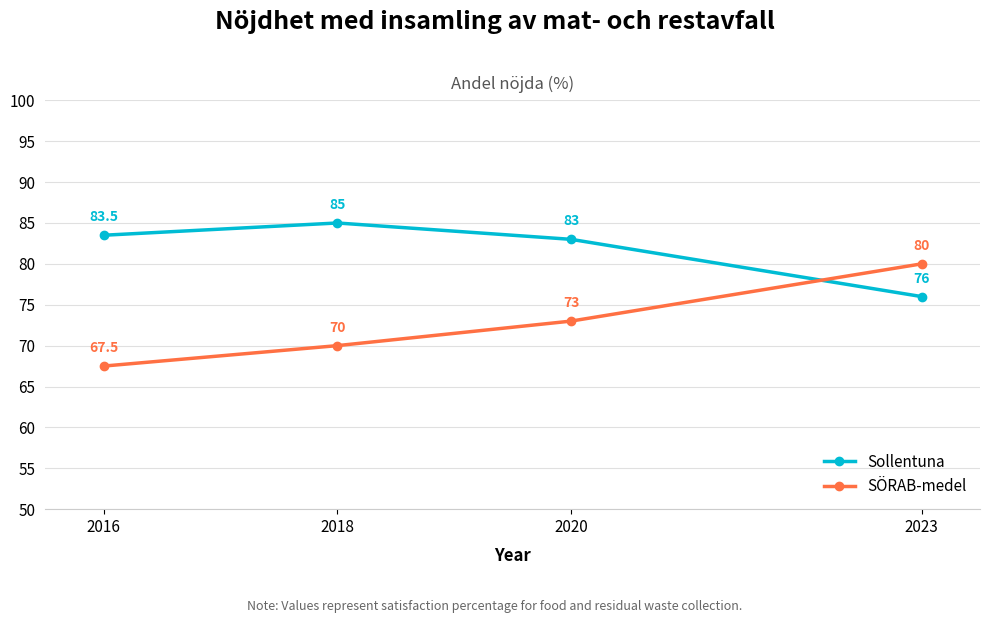

Does the chart display data point markers on the line(s)?

Yes